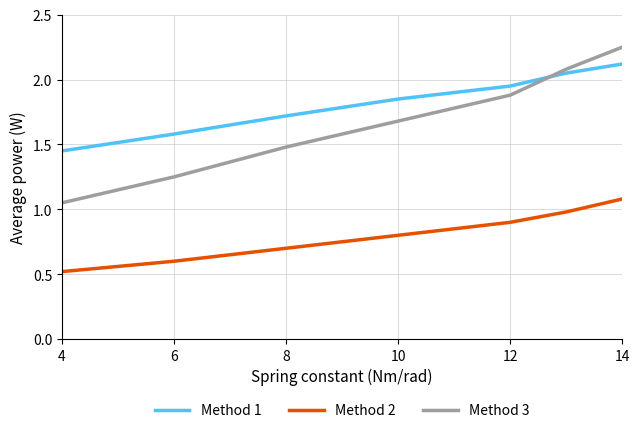

List the series in order of their peak value, highest first.

Method 3, Method 1, Method 2